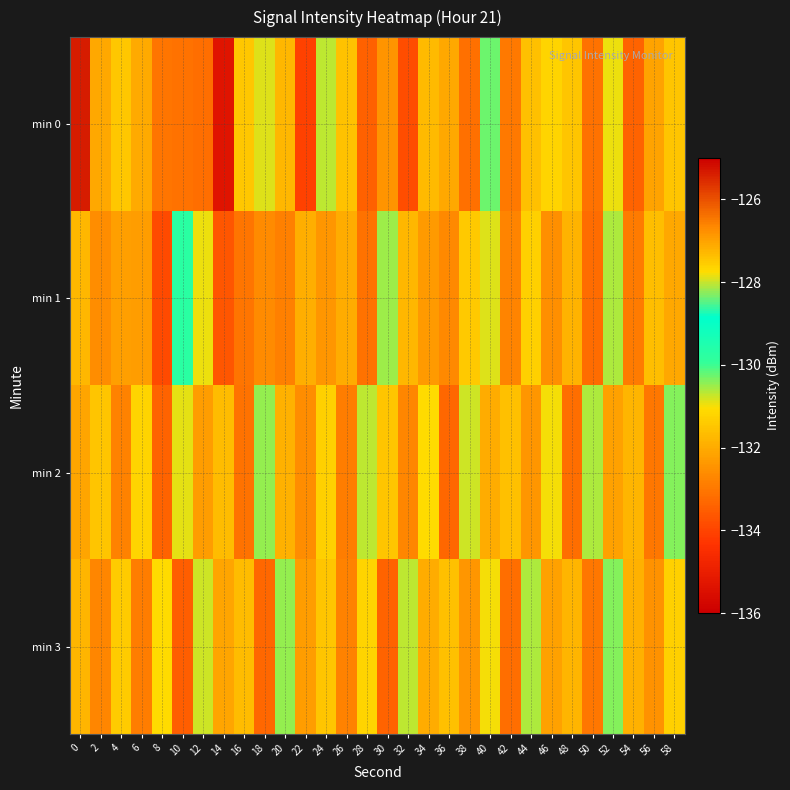

Reading left to right, transcribe all the data shown in this chart.

min 0: 0=-125.4	2=-132.1	4=-131.5	6=-132.0	8=-133.1	10=-133.1	12=-133.2	14=-135.3	16=-131.5	18=-127.9	20=-131.8	22=-134.0	24=-130.7	26=-131.5	28=-133.4	30=-132.5	32=-133.8	34=-131.7	36=-132.1	38=-133.1	40=-130.3	42=-133.0	44=-131.6	46=-131.2	48=-131.5	50=-133.1	52=-131.0	54=-133.4	56=-132.1	58=-131.5
min 1: 0=-131.8	2=-132.6	4=-132.3	6=-132.3	8=-133.9	10=-129.8	12=-131.0	14=-133.6	16=-133.1	18=-132.6	20=-132.8	22=-131.9	24=-132.4	26=-132.0	28=-133.1	30=-130.5	32=-131.8	34=-132.3	36=-132.7	38=-131.4	40=-130.9	42=-132.8	44=-131.3	46=-132.5	48=-131.9	50=-133.2	52=-130.6	54=-132.9	56=-131.7	58=-132.1
min 2: 0=-132.1	2=-131.5	4=-132.8	6=-131.2	8=-133.4	10=-130.9	12=-132.3	14=-131.7	16=-133.1	18=-130.5	20=-131.9	22=-132.6	24=-131.3	26=-132.9	28=-130.7	30=-131.5	32=-132.7	34=-131.1	36=-133.3	38=-130.8	40=-132.0	42=-131.6	44=-132.4	46=-131.0	48=-133.2	50=-130.6	52=-132.2	54=-131.8	56=-133.0	58=-130.4
min 3: 0=-131.8	2=-132.7	4=-131.4	6=-132.9	8=-131.1	10=-133.5	12=-130.8	14=-132.1	16=-131.7	18=-133.3	20=-130.5	22=-132.3	24=-131.5	26=-132.8	28=-131.2	30=-133.4	32=-130.7	34=-132.0	36=-131.6	38=-132.4	40=-131.0	42=-133.2	44=-130.6	46=-132.2	48=-131.8	50=-133.0	52=-130.4	54=-131.9	56=-132.5	58=-131.3